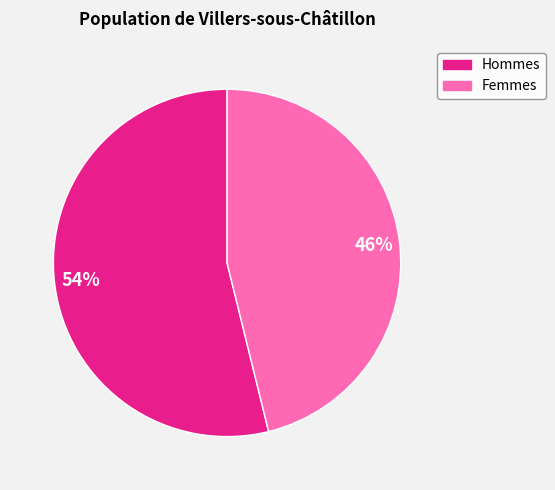

To the nearest percent, what is the average slice percentage?

50%